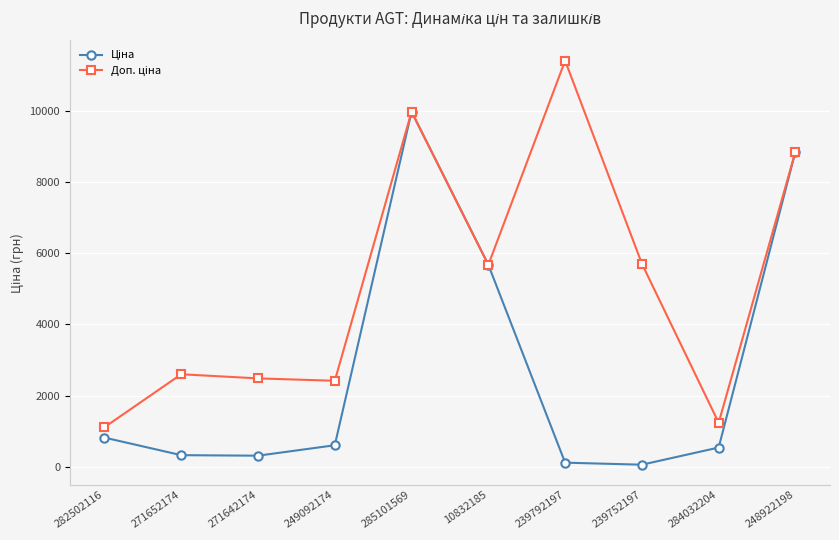

How many distinct data groups are displayed?

2